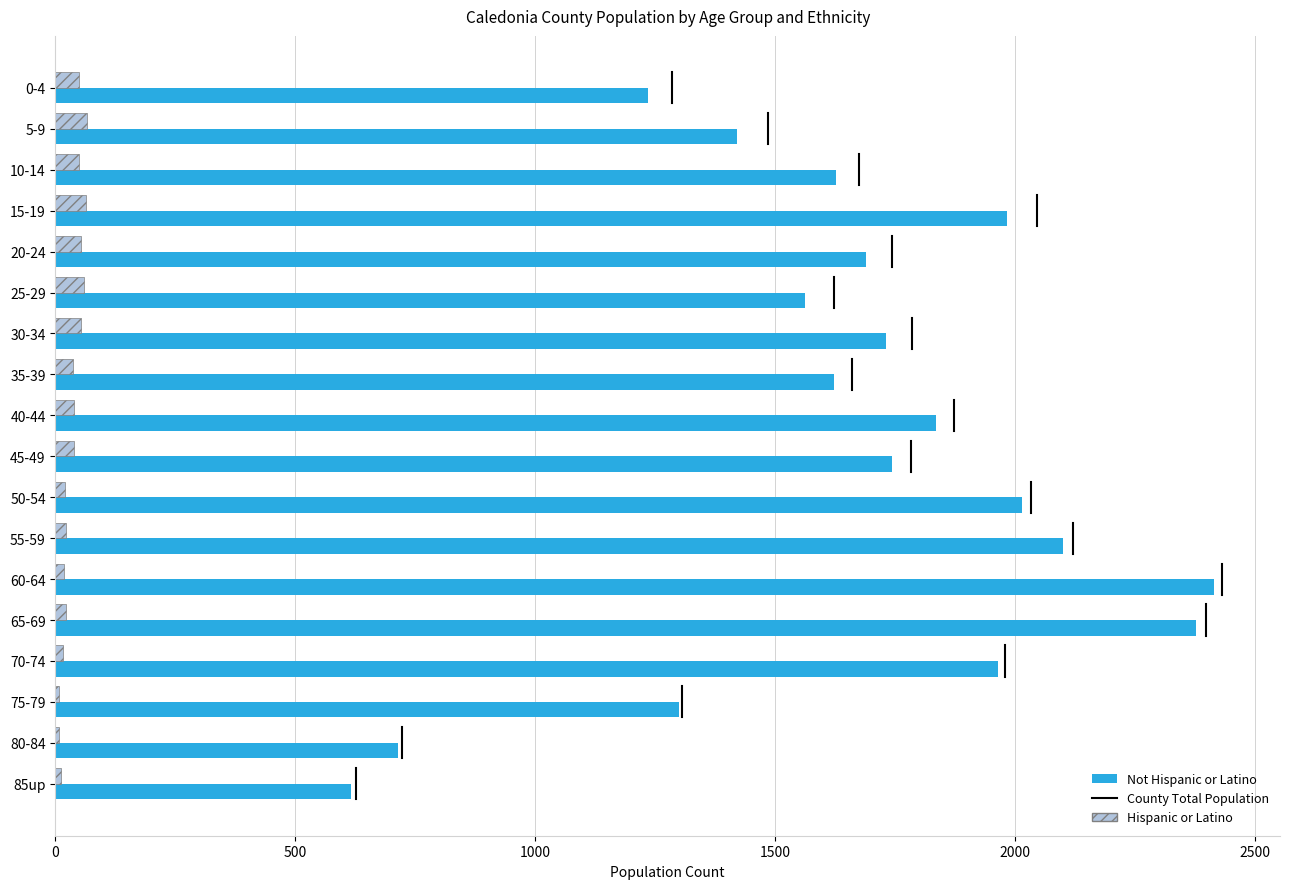

What is the maximum value for Not Hispanic or Latino?

2414